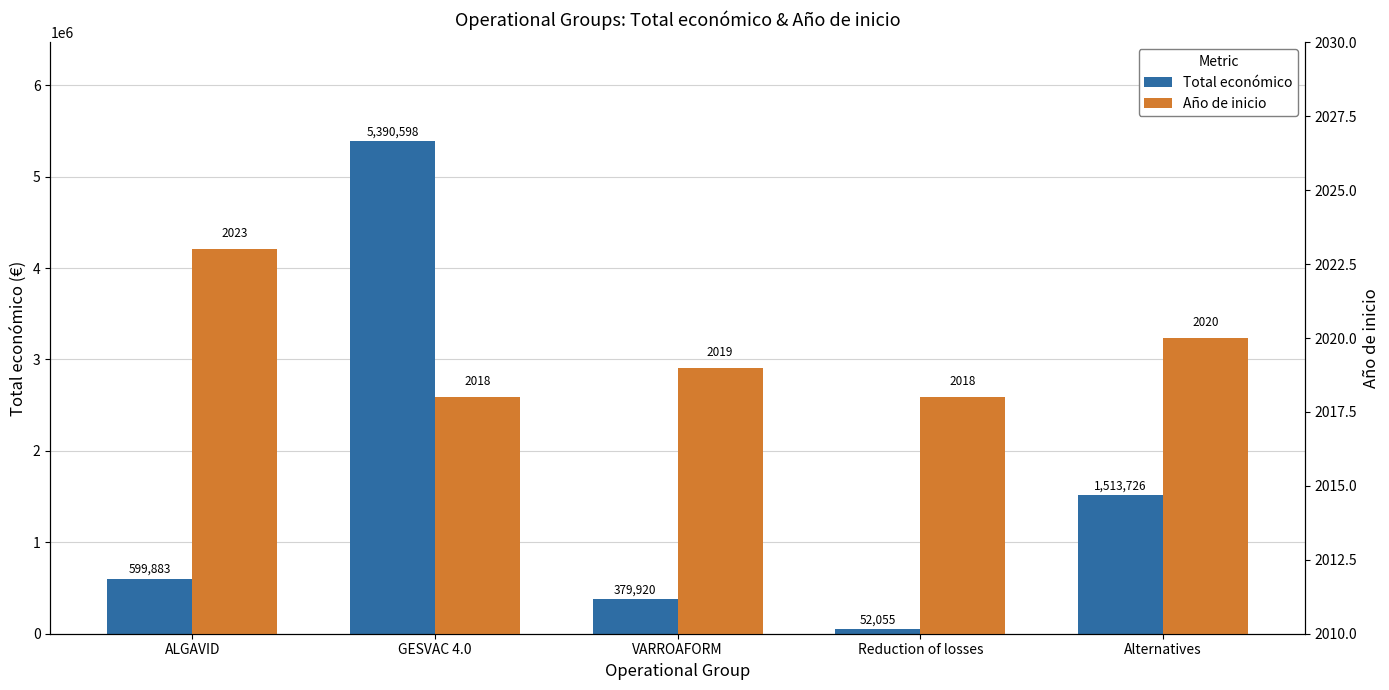

Reading left to right, what are all the values shown in this chart?

Total económico: ALGAVID=599883	GESVAC 4.0=5390598	VARROAFORM=379920	Reduction of losses=52055	Alternatives=1513726
Año de inicio: ALGAVID=2023	GESVAC 4.0=2018	VARROAFORM=2019	Reduction of losses=2018	Alternatives=2020